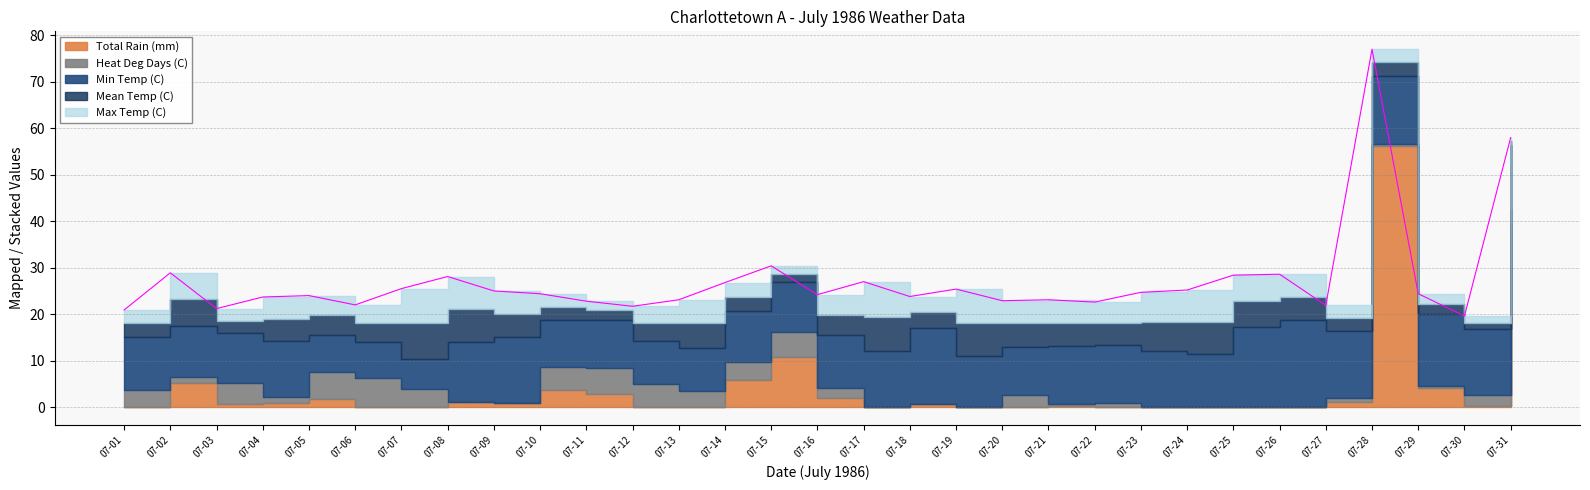

Is it true that Mean Temp (C) equals 14.6 at 07-13?

True